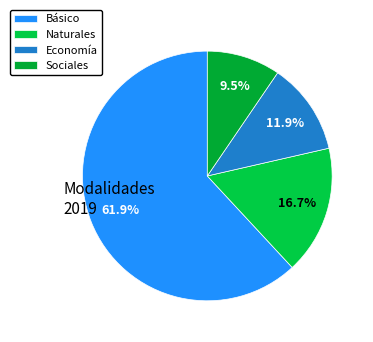

Rank the categories by value from highest to lowest.

Básico, Naturales, Economía, Sociales